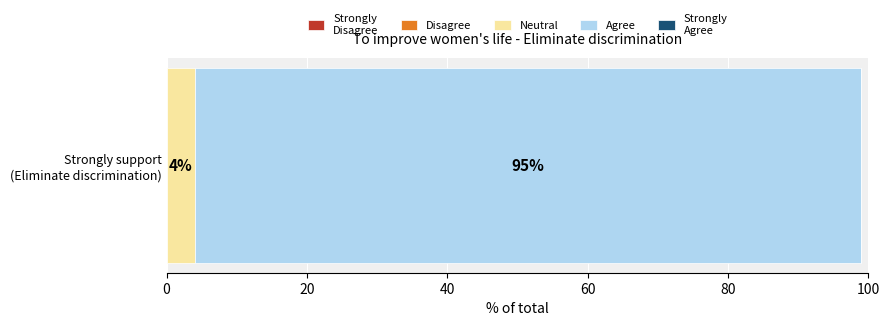

What is the highest value of the Neutral series?

4